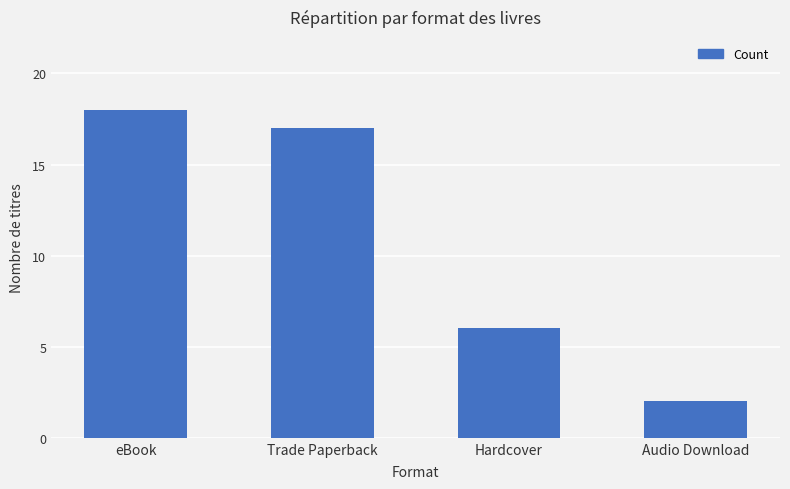

Reading left to right, what are all the values shown in this chart?

eBook=18	Trade Paperback=17	Hardcover=6	Audio Download=2